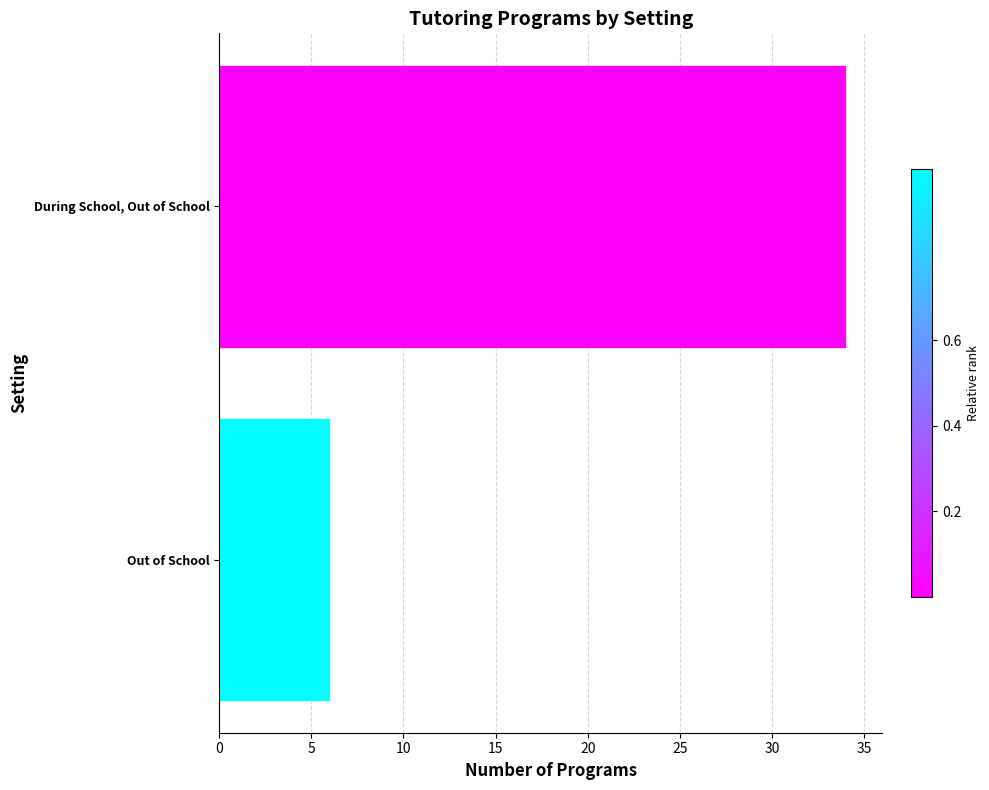

How many distinct data groups are displayed?

1